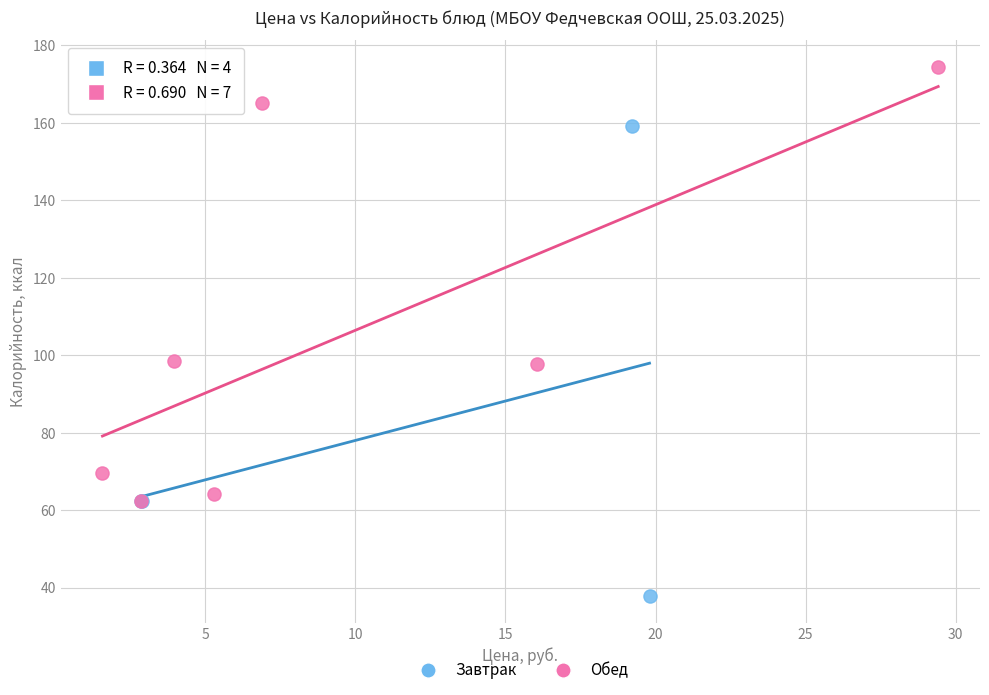

Which series has the widest spread of Y values?

Завтрак